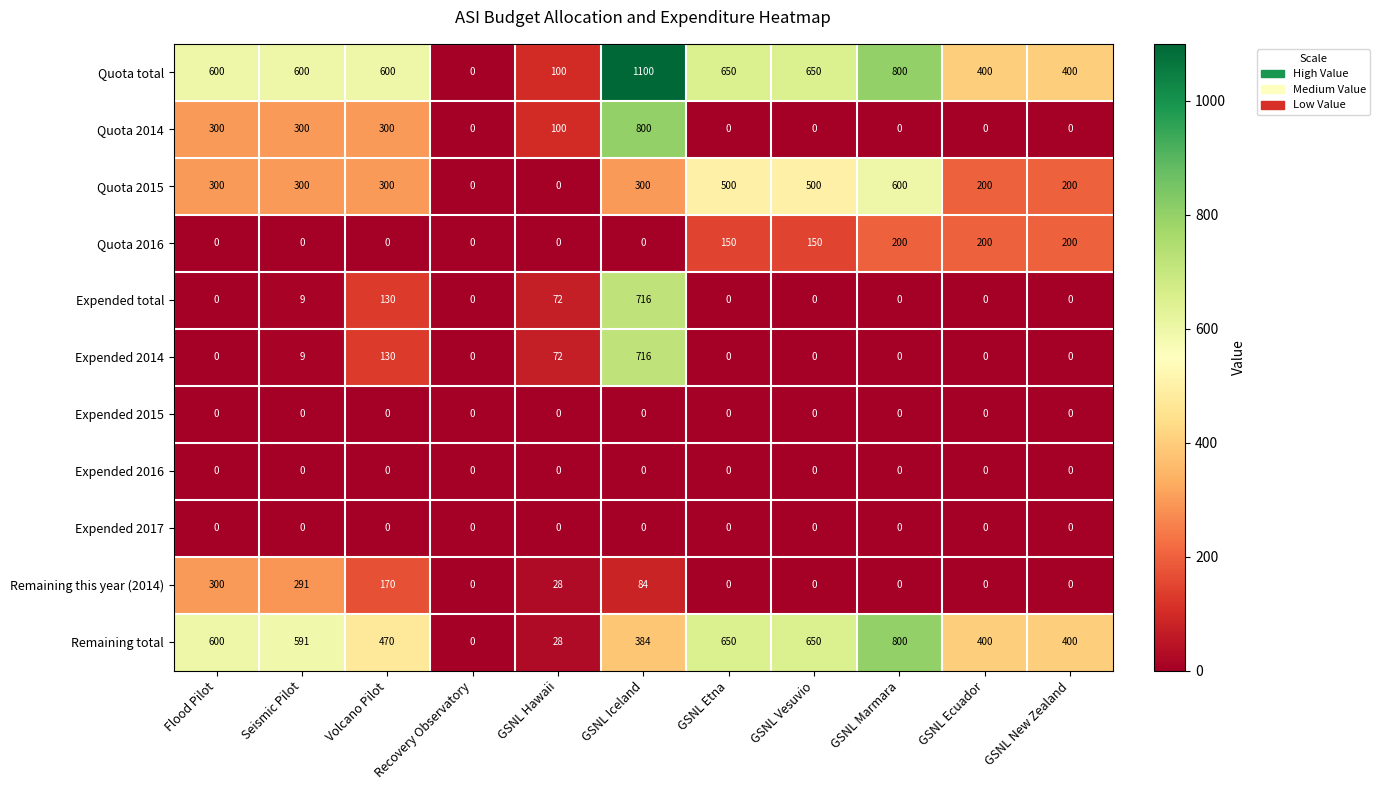

What is the difference between the maximum and minimum values in the Remaining total series?

800